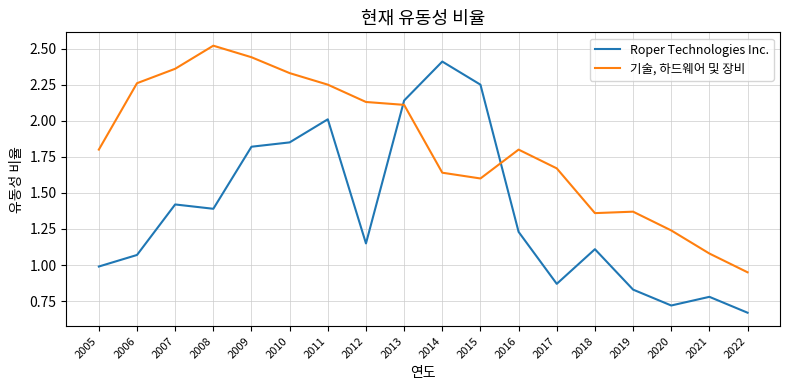

Which category has the lowest value in the Roper Technologies Inc. series?

2022